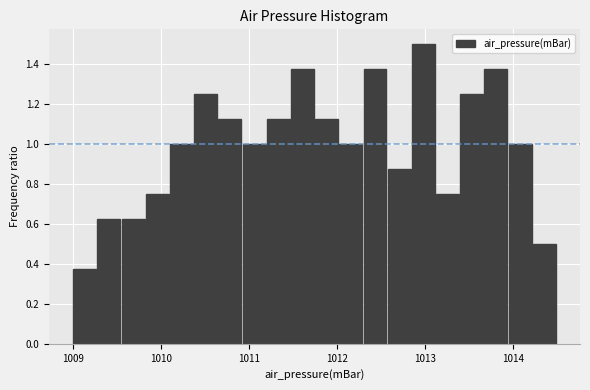

Read against the x-axis, roughly where is the centre of the tallest bar?

1013.0